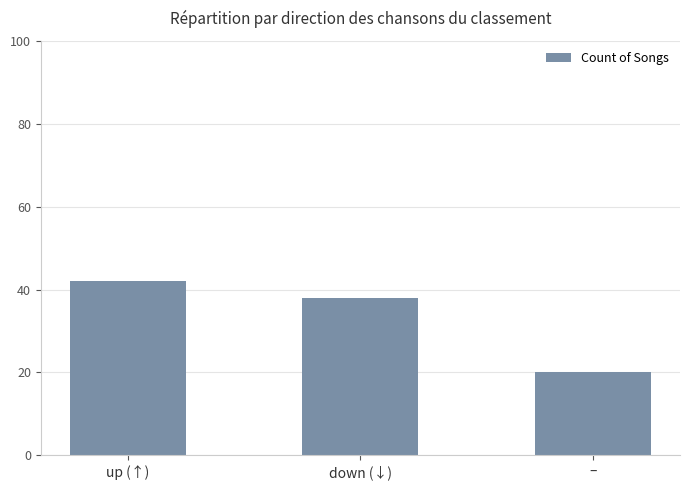

What is the label of the 2nd bar from the left?

down (↓)